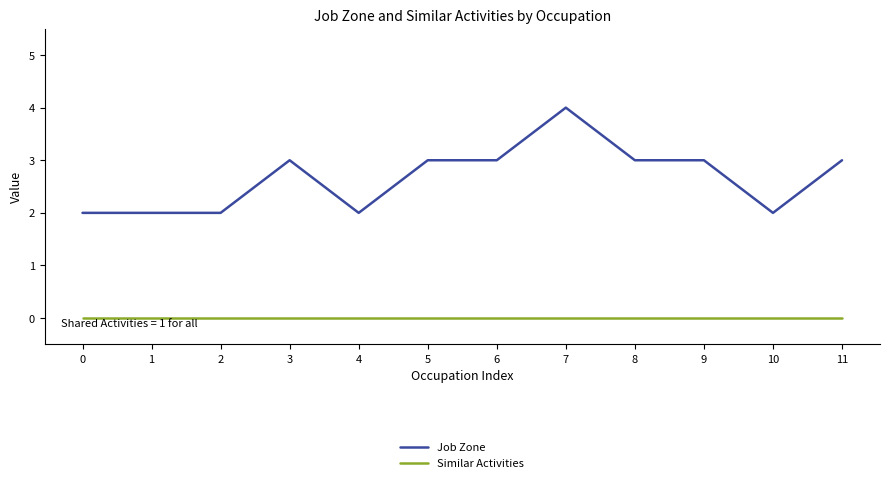

Which series has the widest spread of values?

Job Zone